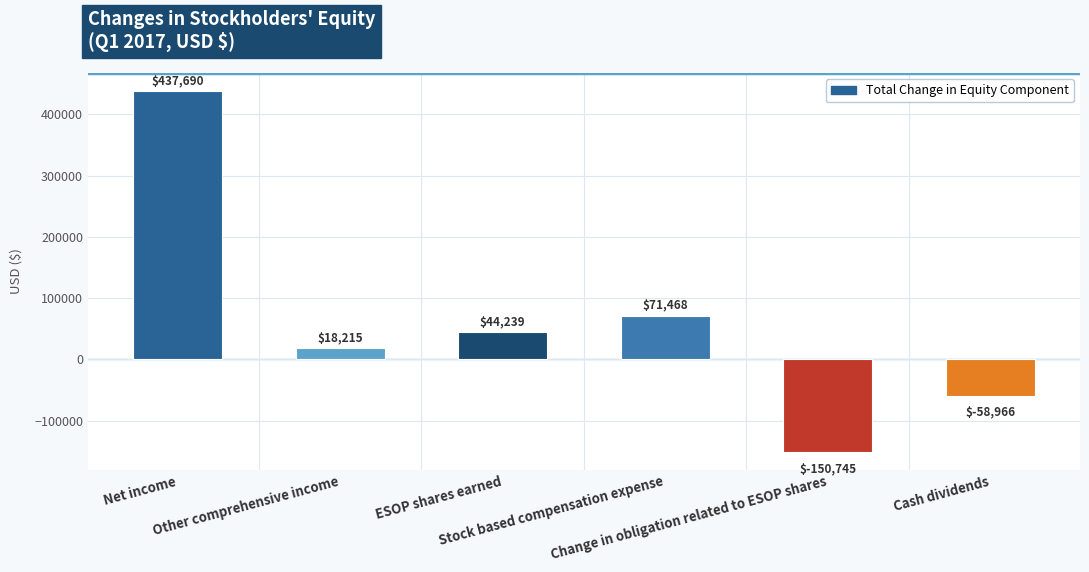

How many bars are there in total?

6